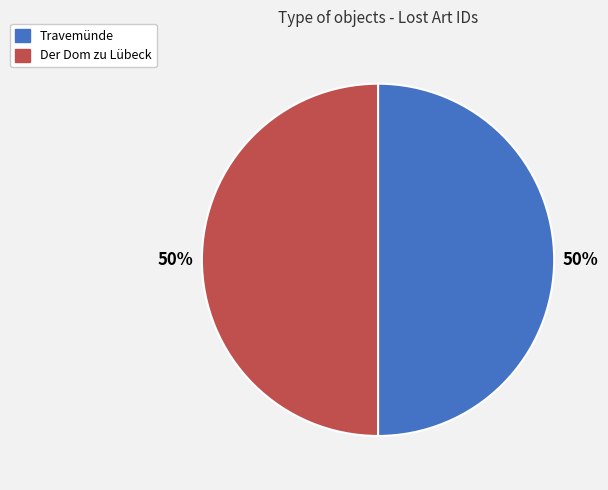

What is the ratio of the value at Travemünde to the value at Der Dom zu Lübeck?

1.0